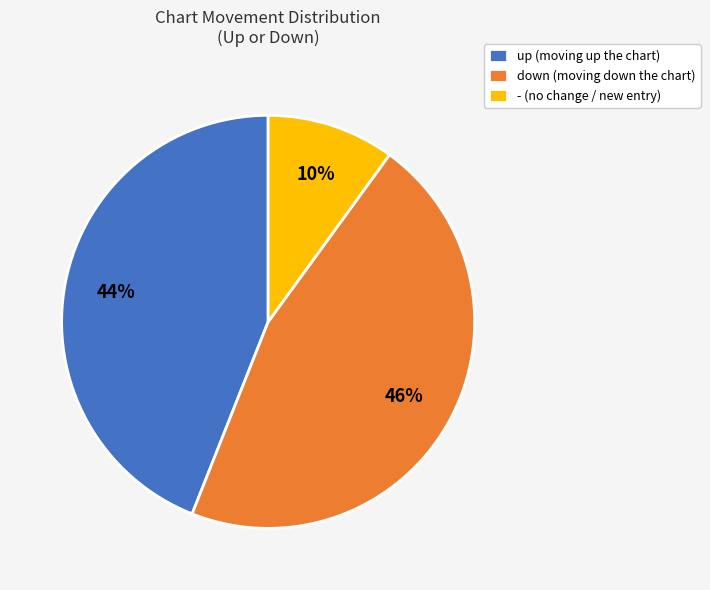

Which category has the biggest portion of the pie?

down